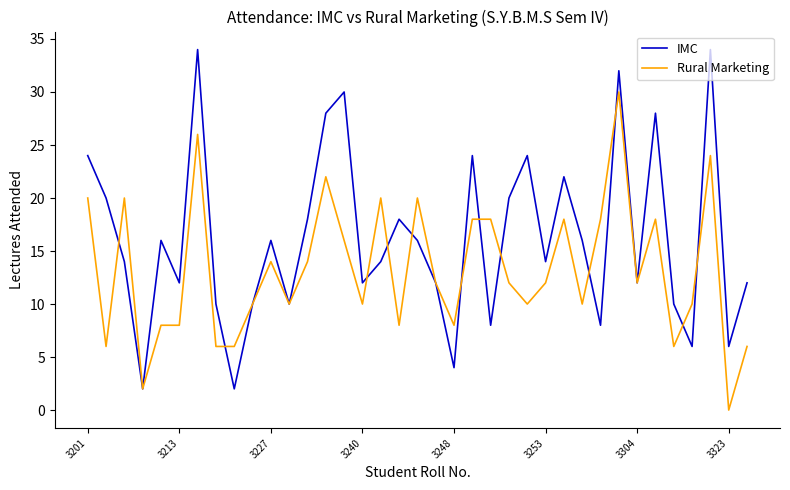

List the series in order of their peak value, lowest first.

Rural Marketing, IMC